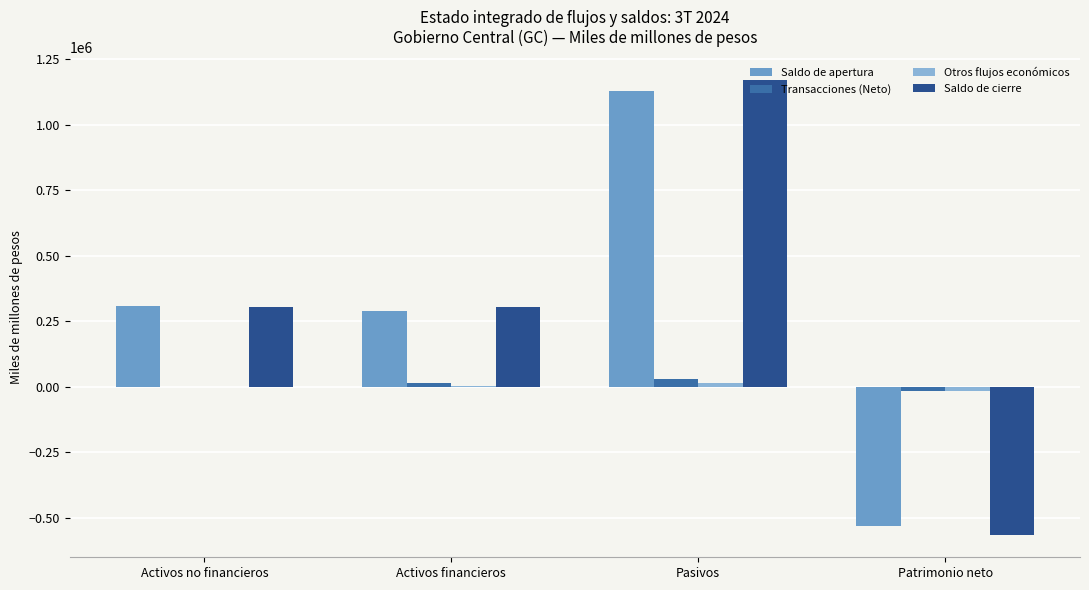

Are the bars horizontal?

No